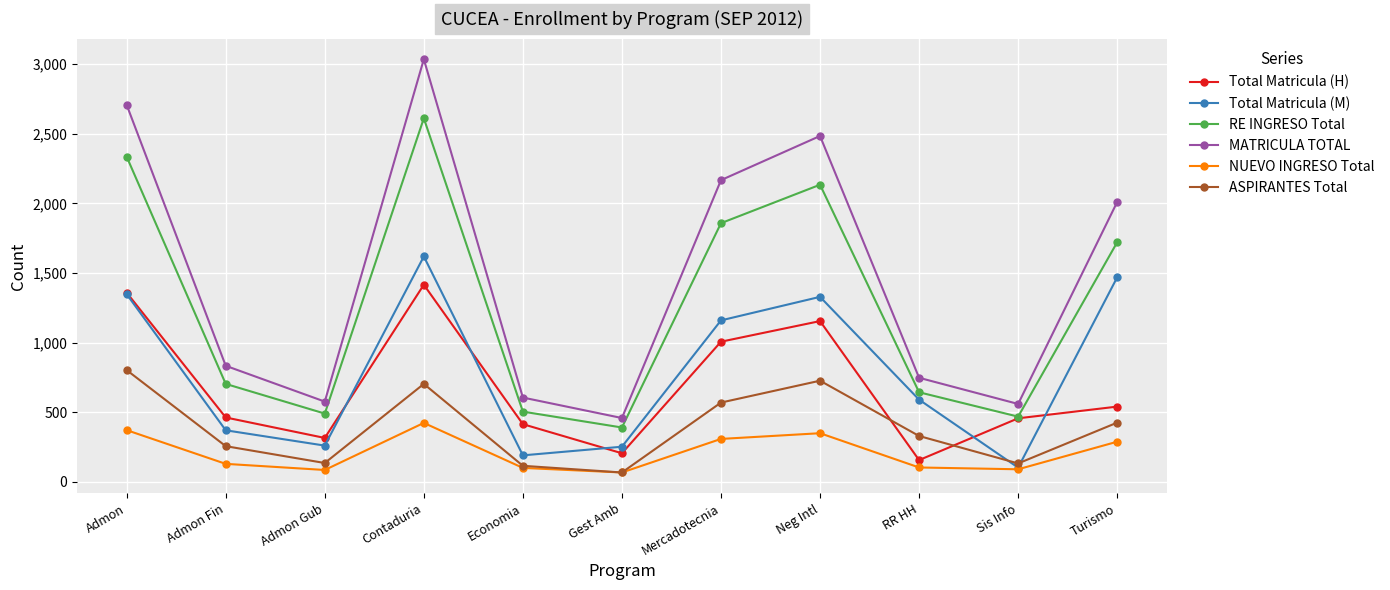

What is the value of the RE INGRESO Total point at the 8th from the left?

2134